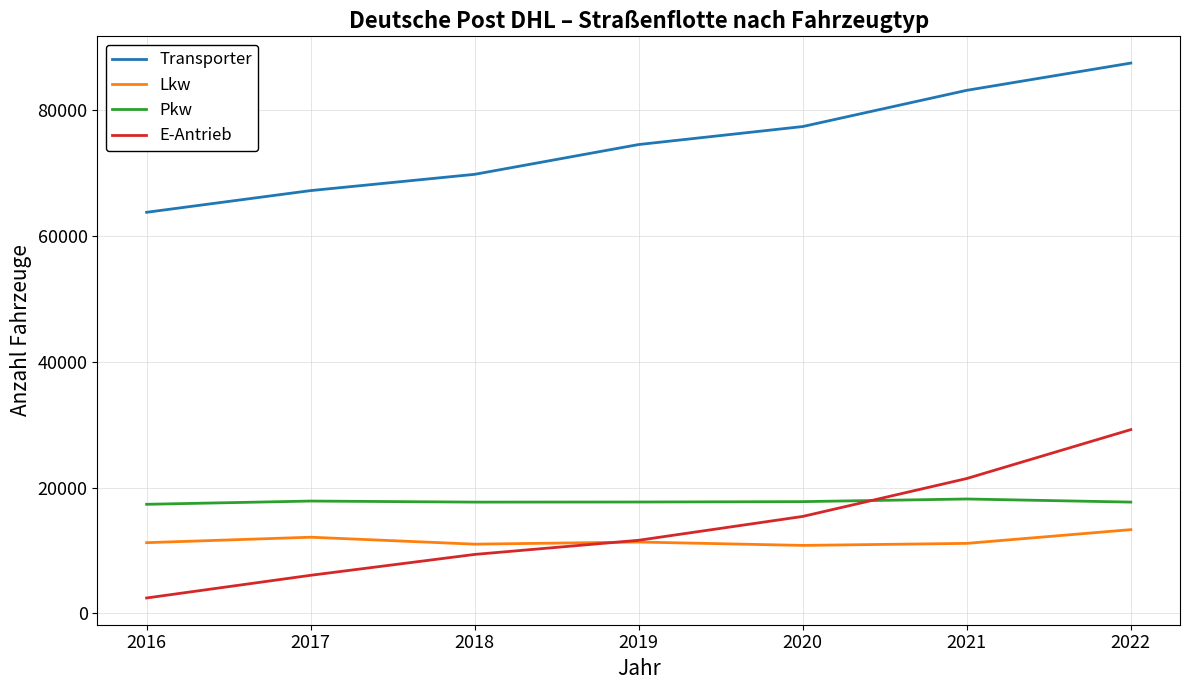

True or false: Transporter has more than 0 interior local peaks.

False